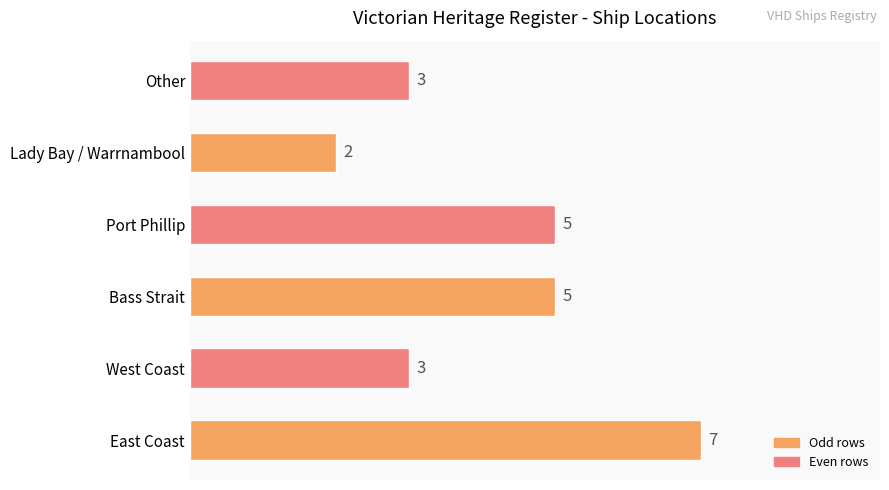

Reading bottom to top, what are all the values shown in this chart?

7	3	5	5	2	3